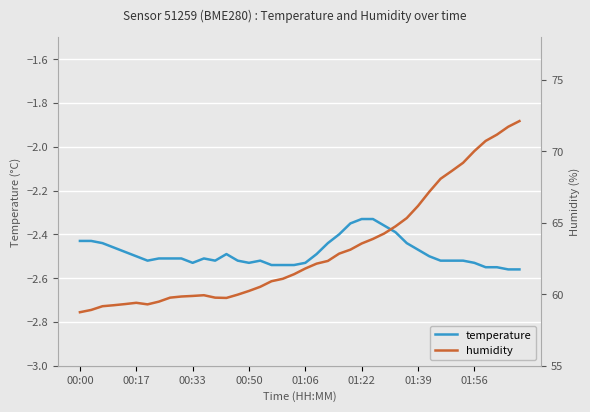

What are all the series names shown in the legend?

temperature, humidity